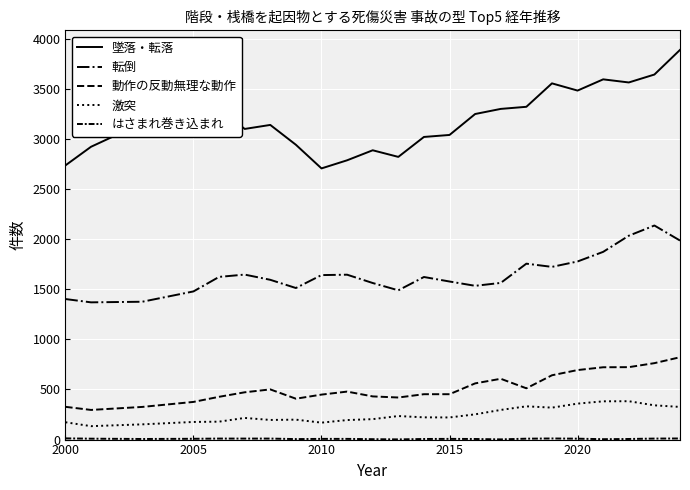

What is the minimum value shown in the chart?

2